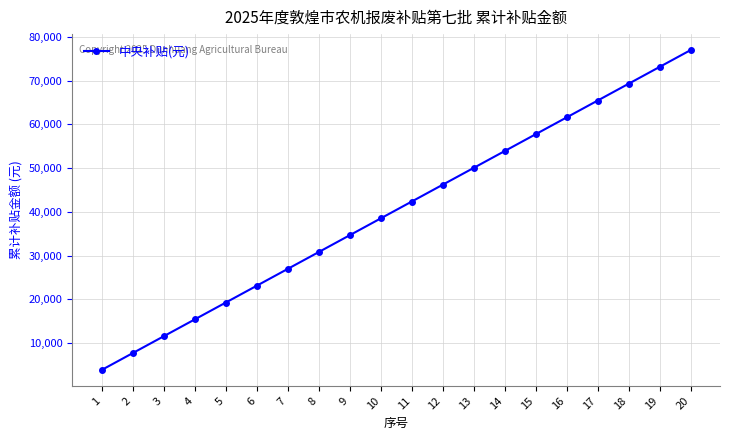

Which category has the highest value across all series?

20